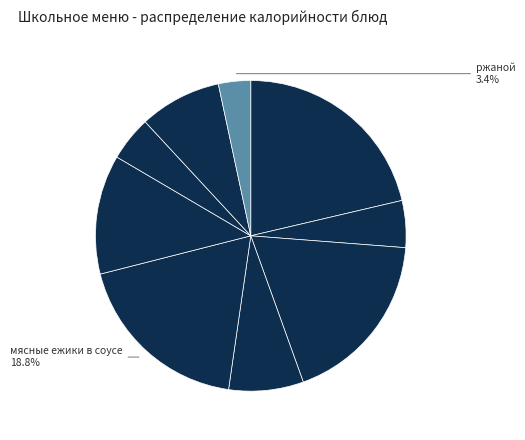

Count the number of slices in the pie.

9